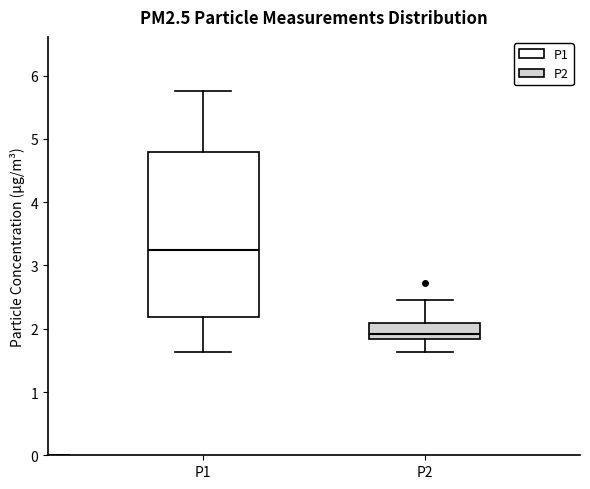

Reading left to right, read every box against the y-axis: the position of its median line, the range the box covers, and the ends of its whiskers. The values are not printed on the chart, so give them approximately, as read against the axis.

P1: median 3.3, box 2.2 to 4.8, whiskers 1.6 to 5.8
P2: median 1.9, box 1.8 to 2.1, whiskers 1.6 to 2.5